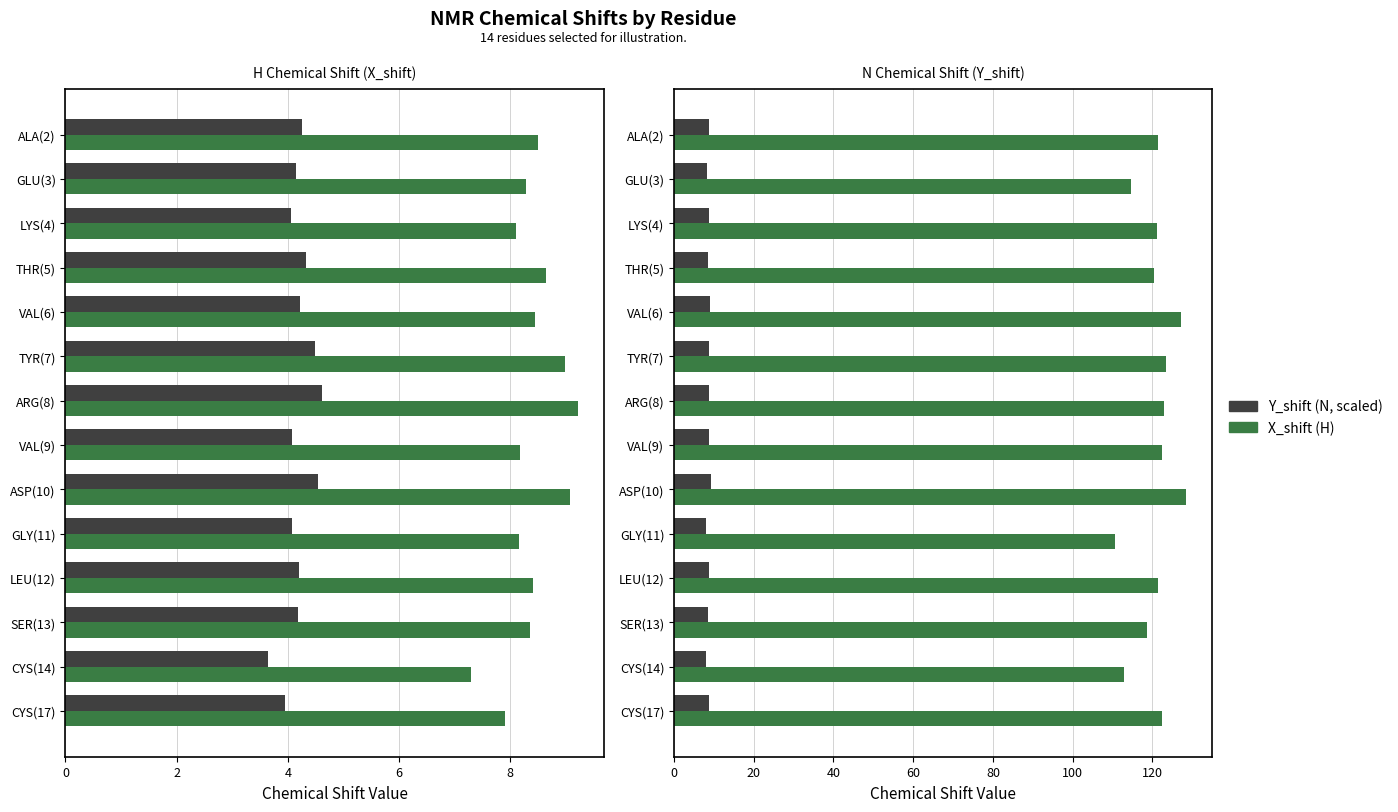

Rank the series by their average value, from highest to lowest.

X_shift, Y_shift